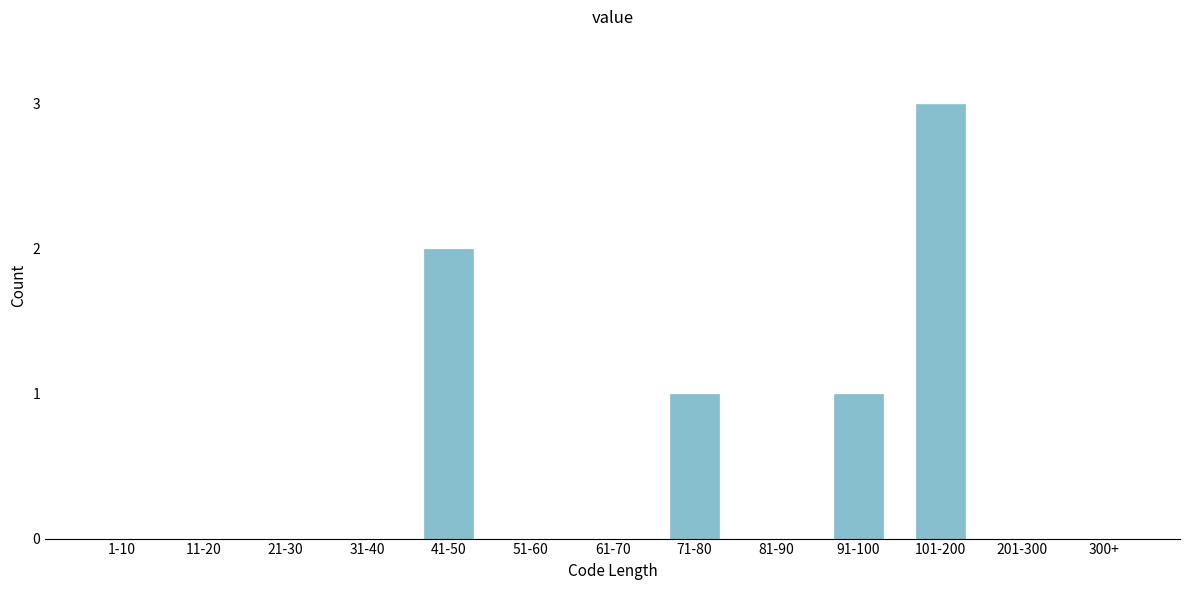

Reading left to right, transcribe all the data shown in this chart.

1-10=0	11-20=0	21-30=0	31-40=0	41-50=2	51-60=0	61-70=0	71-80=1	81-90=0	91-100=1	101-200=3	201-300=0	300+=0